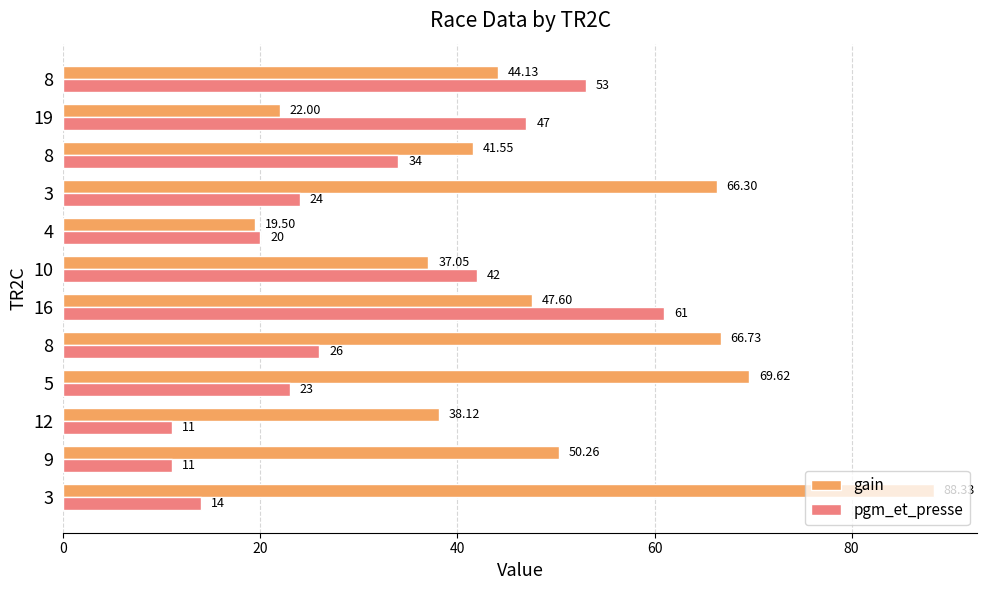

Count the number of categories in the chart.

12